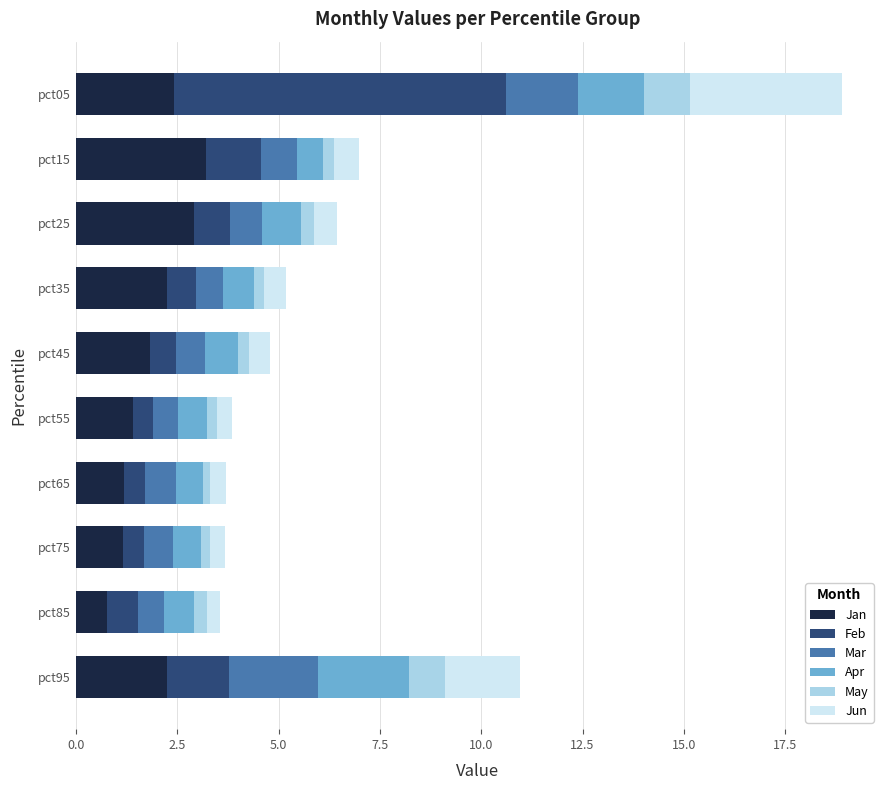

What is the difference between the maximum and second lowest values in the Jan series?

2.0